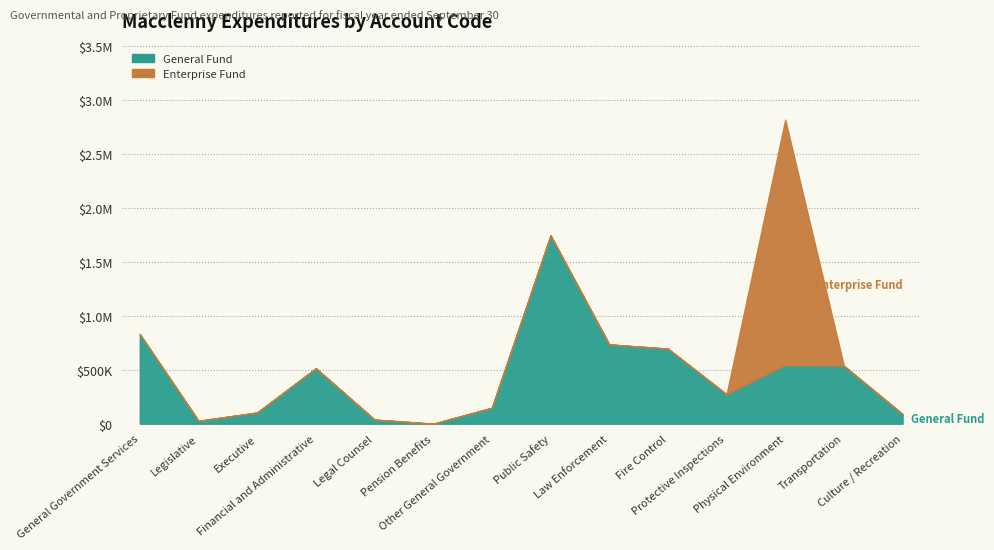

At how many categories does at least one series exceed 361840?

7